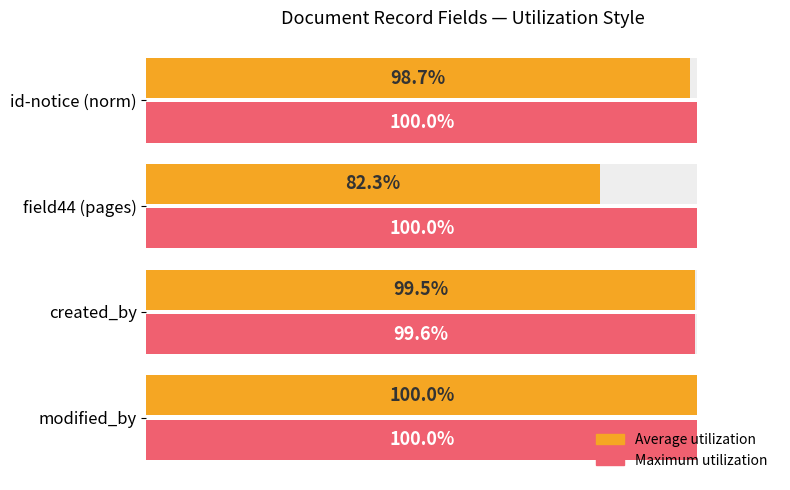

Rank the series by their average value, from lowest to highest.

Average utilization, Maximum utilization